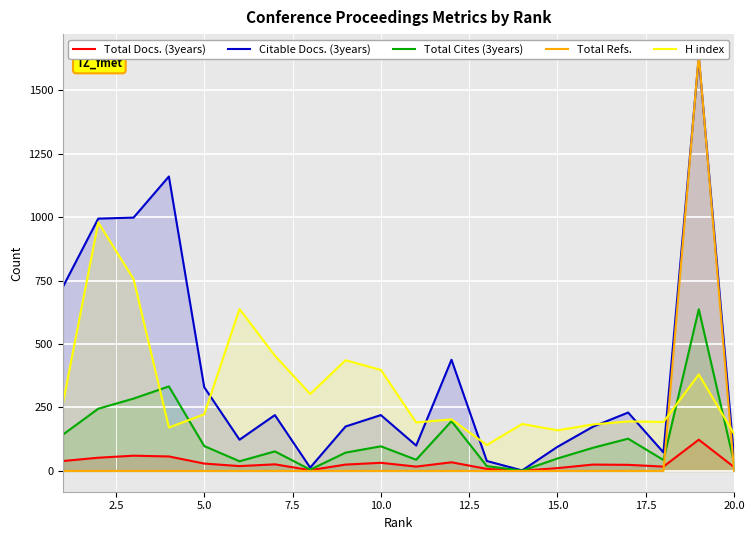

True or false: H index and Total Docs. (3years) intersect in this chart.

False